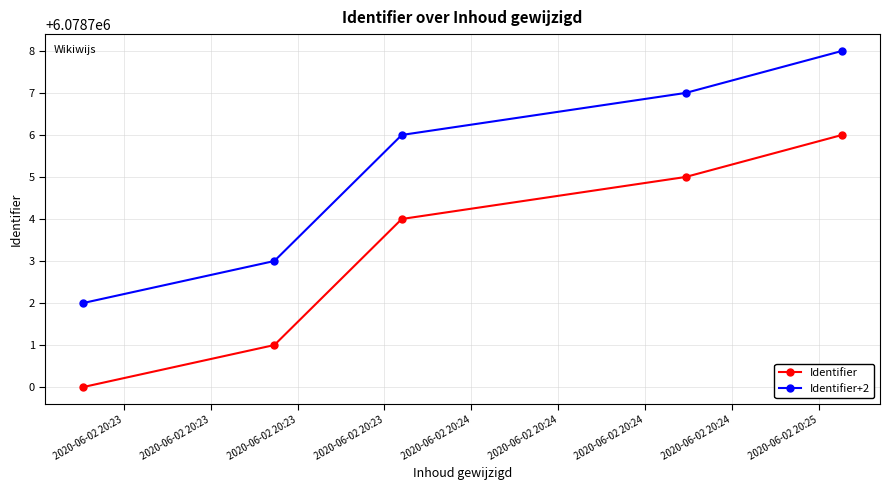

How many values in the Identifier series are below 6078704?

2